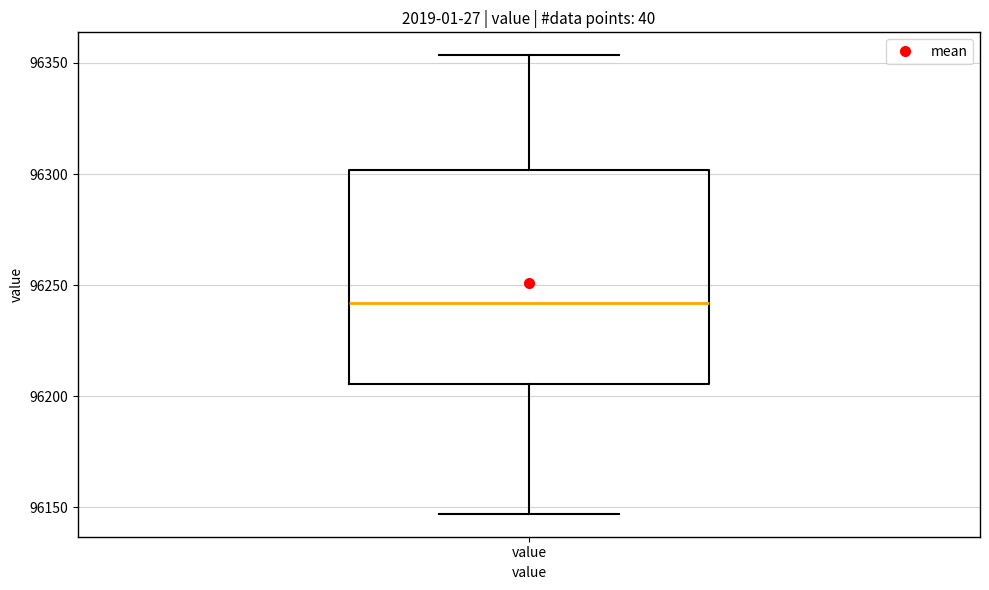

Transcribe this box plot: give where the median line is, the range the box spans, and where the two whiskers end, as read against the y-axis. The values are not printed on the chart, so give them approximately, as read against the axis.

median 96240, box 96205 to 96300, whiskers 96145 to 96355